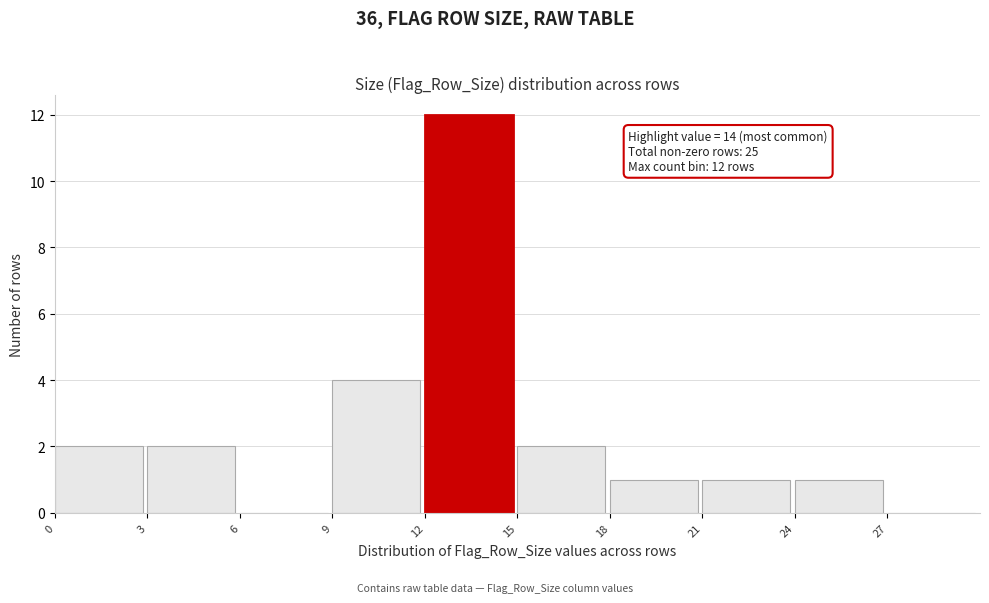

Which range on the x-axis has the tallest bar?

12 to 15